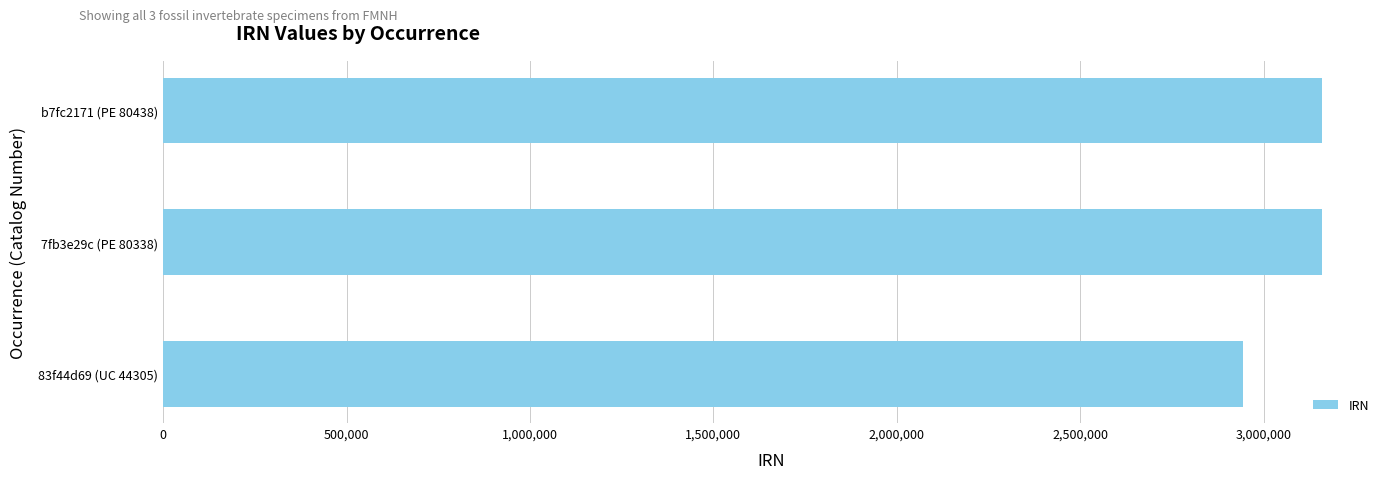

Which category has the lowest value across all series?

83f44d69 (UC 44305)